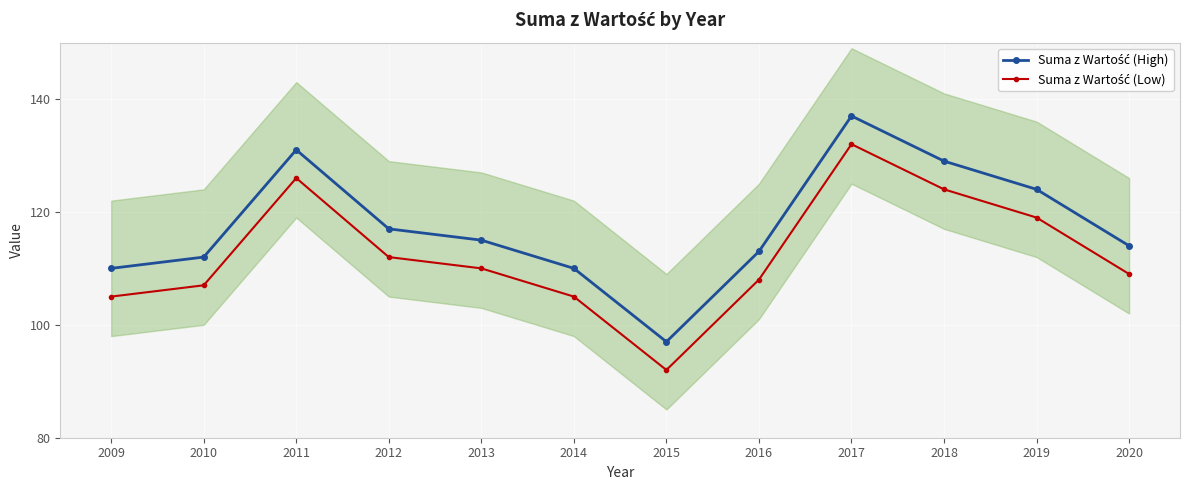

What is the value of the Suma z Wartość (High) point at the 4th from the left?

117